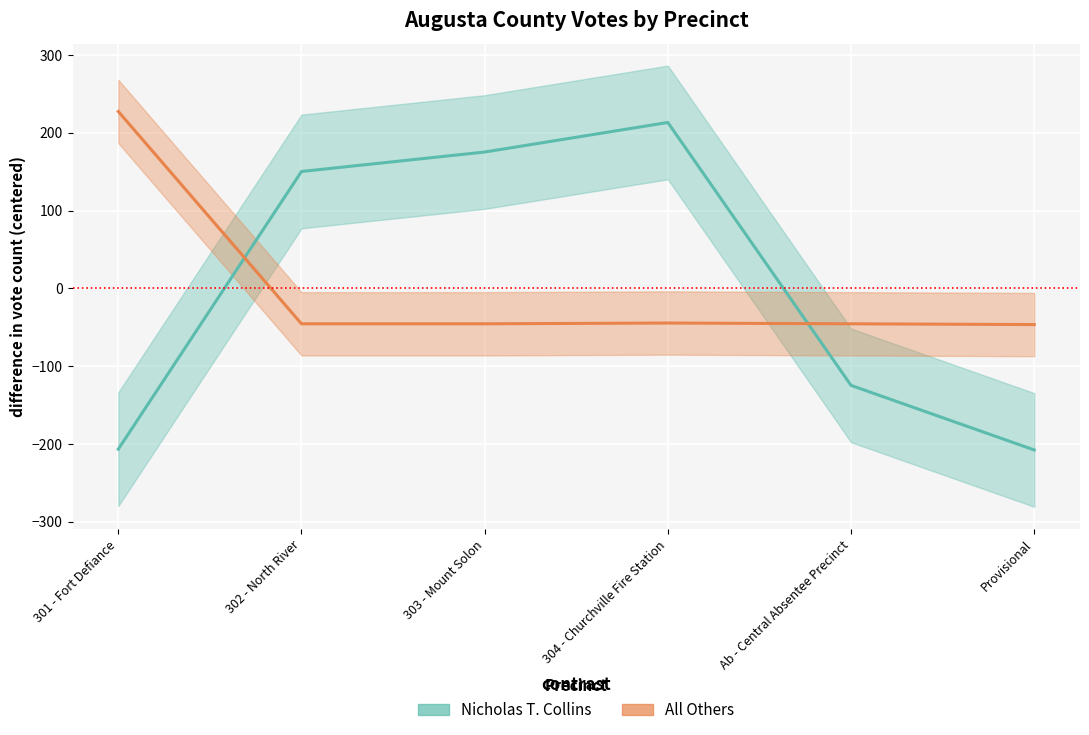

What is the value of the Nicholas T. Collins (normalized) point at the 5th from the left?

-124.7